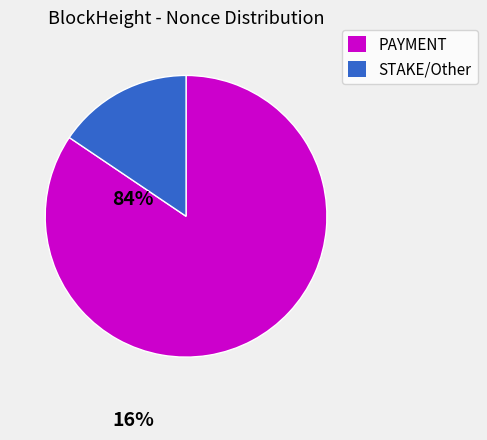

Is there a majority slice in this chart?

Yes